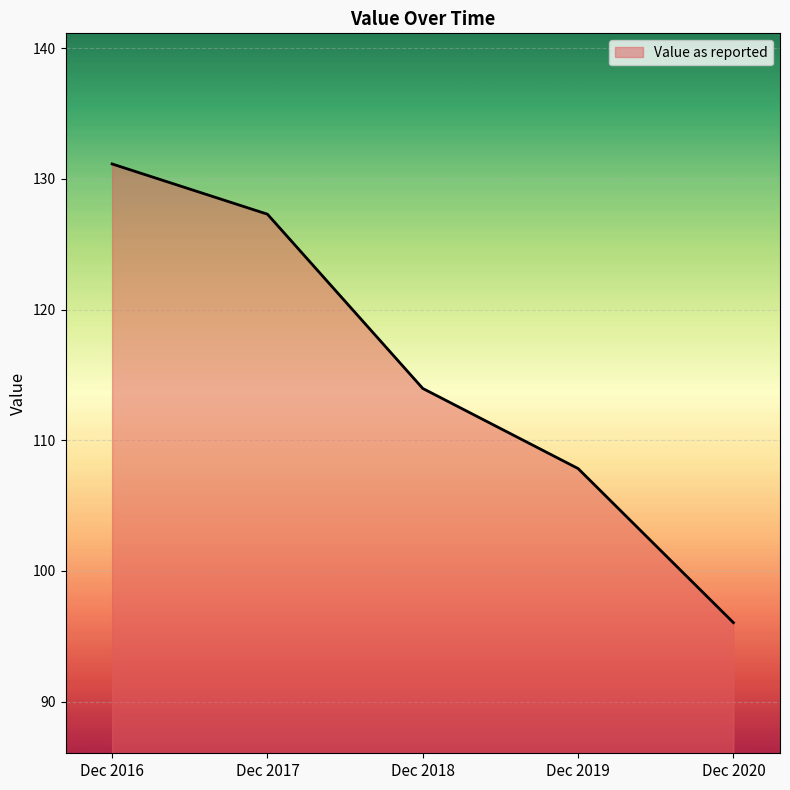

Reading right to left, what are all the values shown in this chart?

Dec 2020=96.0	Dec 2019=107.8	Dec 2018=114.0	Dec 2017=127.3	Dec 2016=131.2